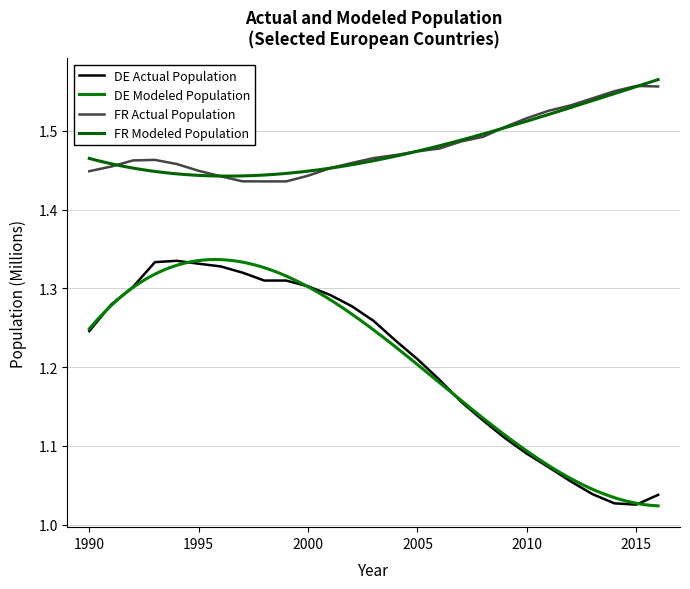

True or false: FR Actual Population and DE Actual Population cross at least once.

False